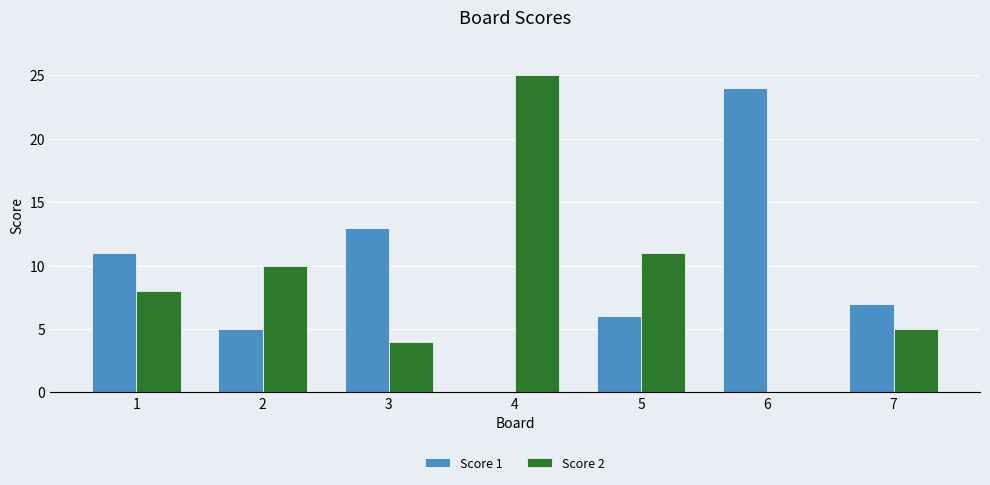

The value of Score 2 at 4 is 7. True or false?

False